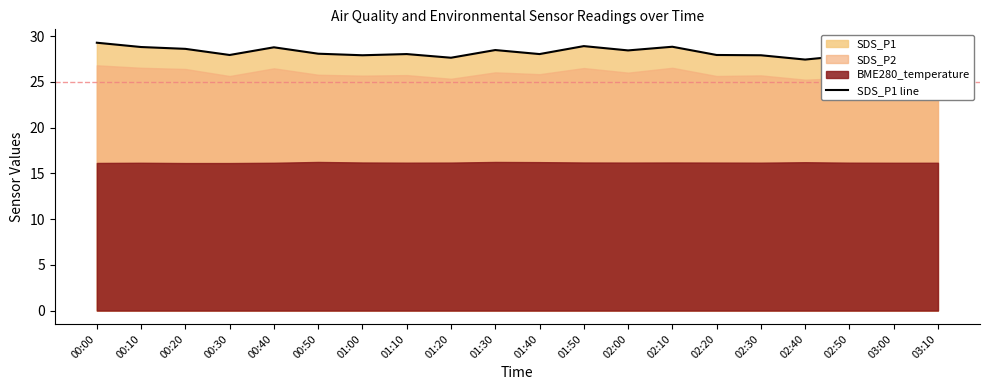

The value at 03:00 is 17.6. True or false?

False